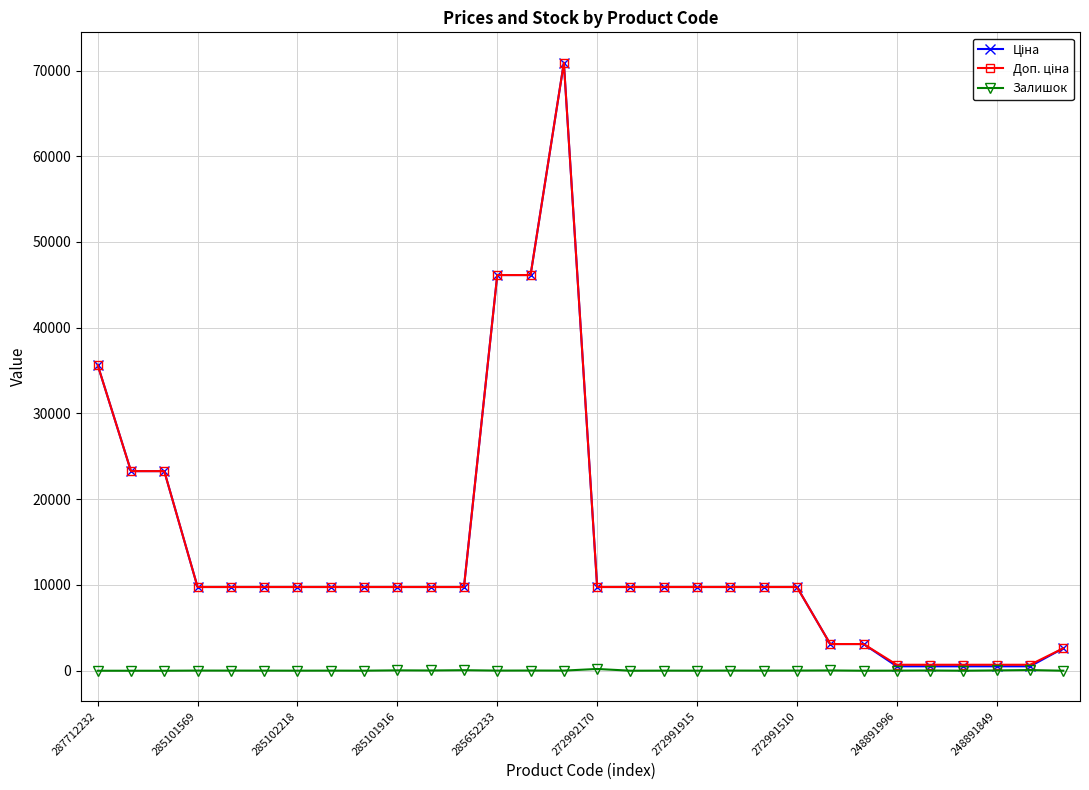

At how many categories does at least one series exceed 27271?

4